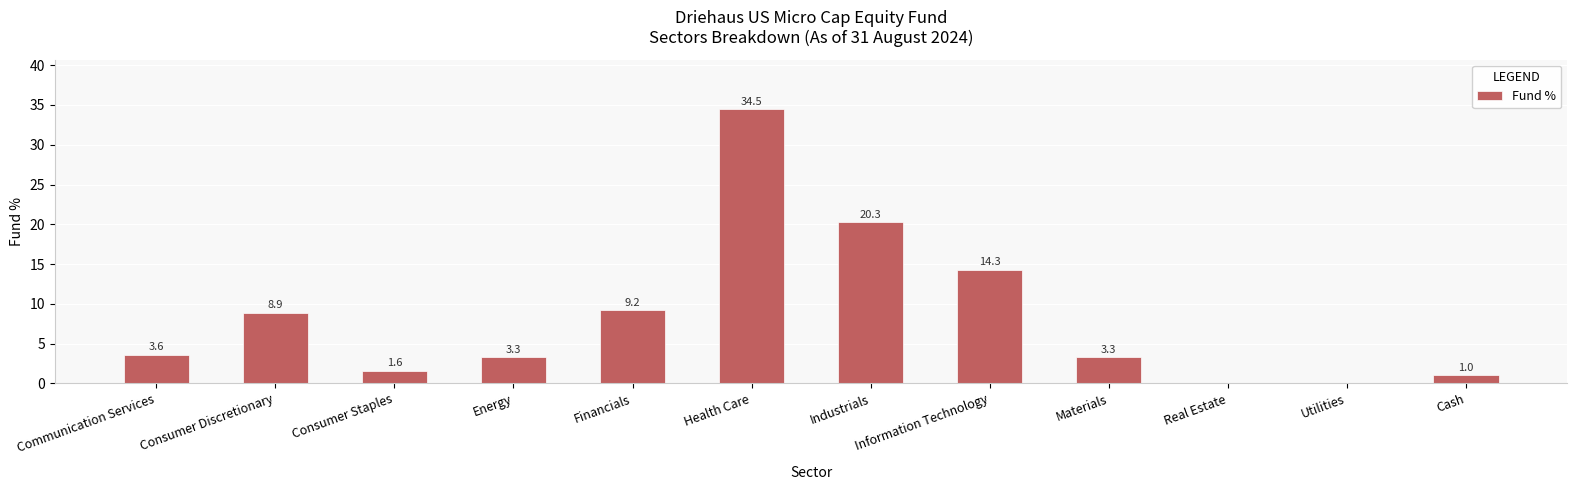

What is the change in value from Consumer Staples to Financials?

+7.6